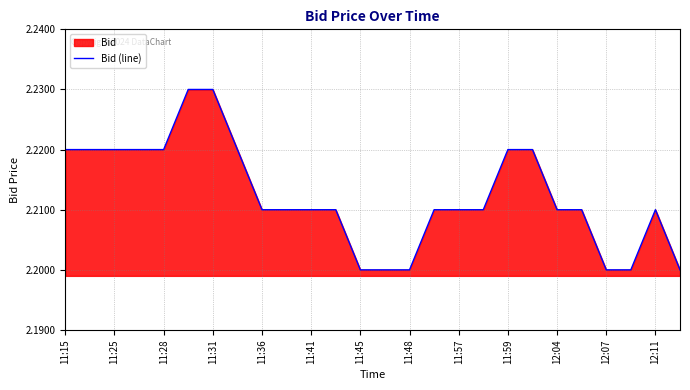

Count the values in the range 2 to 3.

26